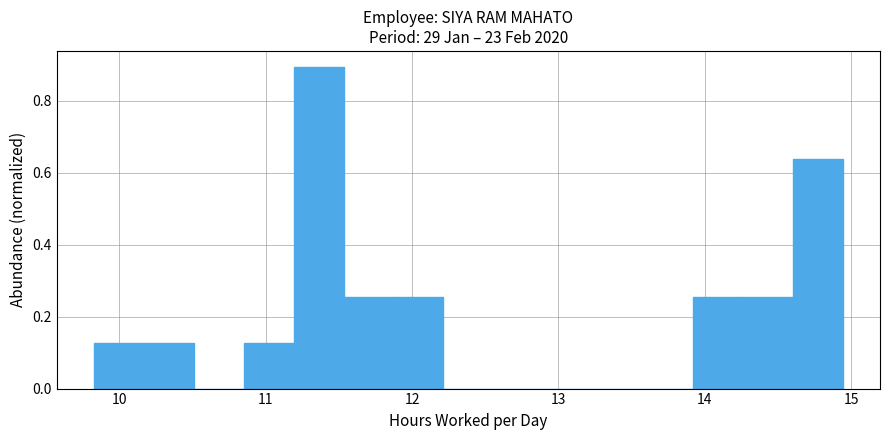

Around what value on the x-axis is the tallest bar? Give the approximate position of its centre, as read against the axis.

11.4